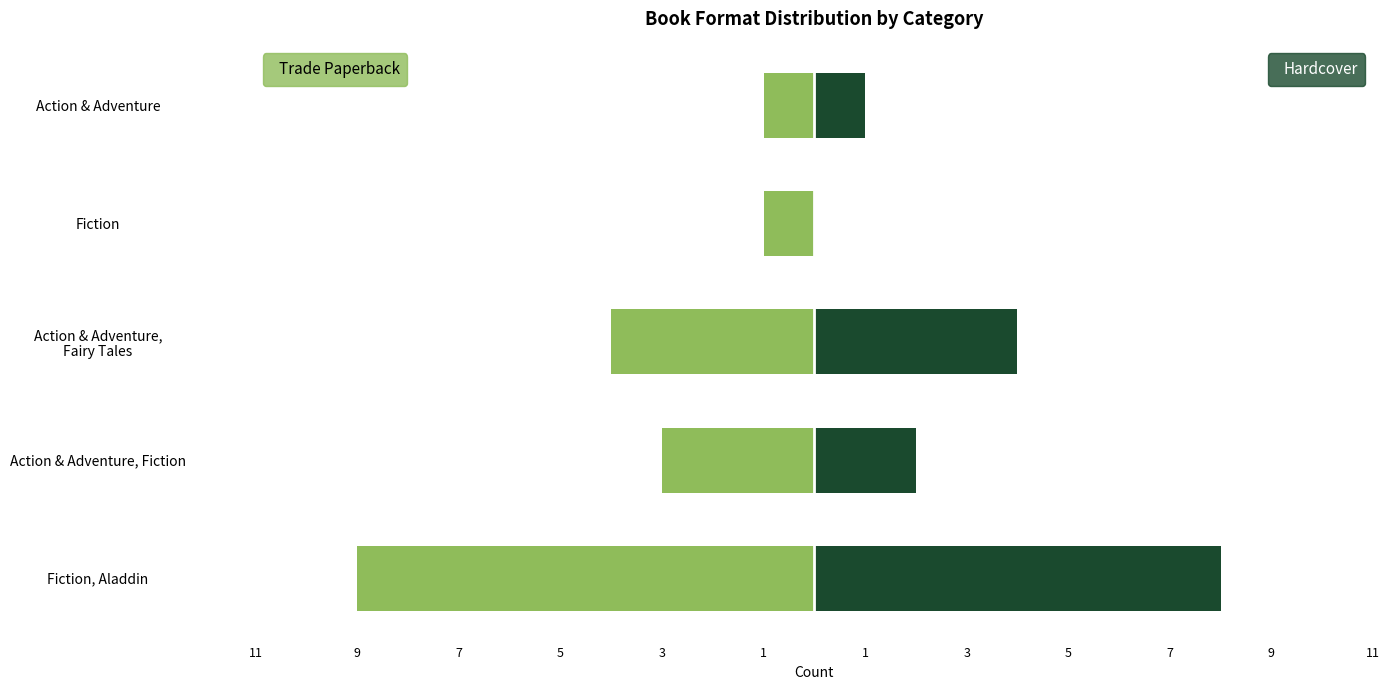

Between Action & Adventure, Fairy Tales and Action & Adventure, Fiction, which is larger?

Action & Adventure, Fiction